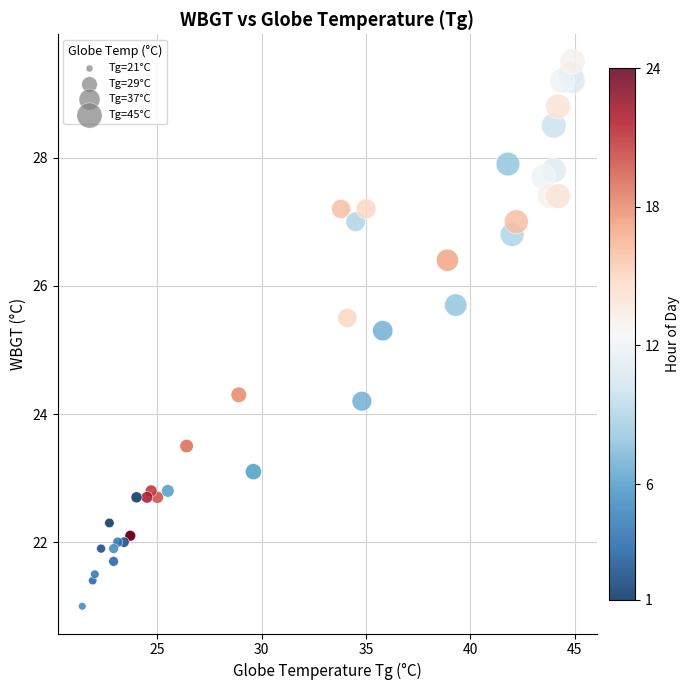

What Y value in the scatter plot is closest to 25?

25.3